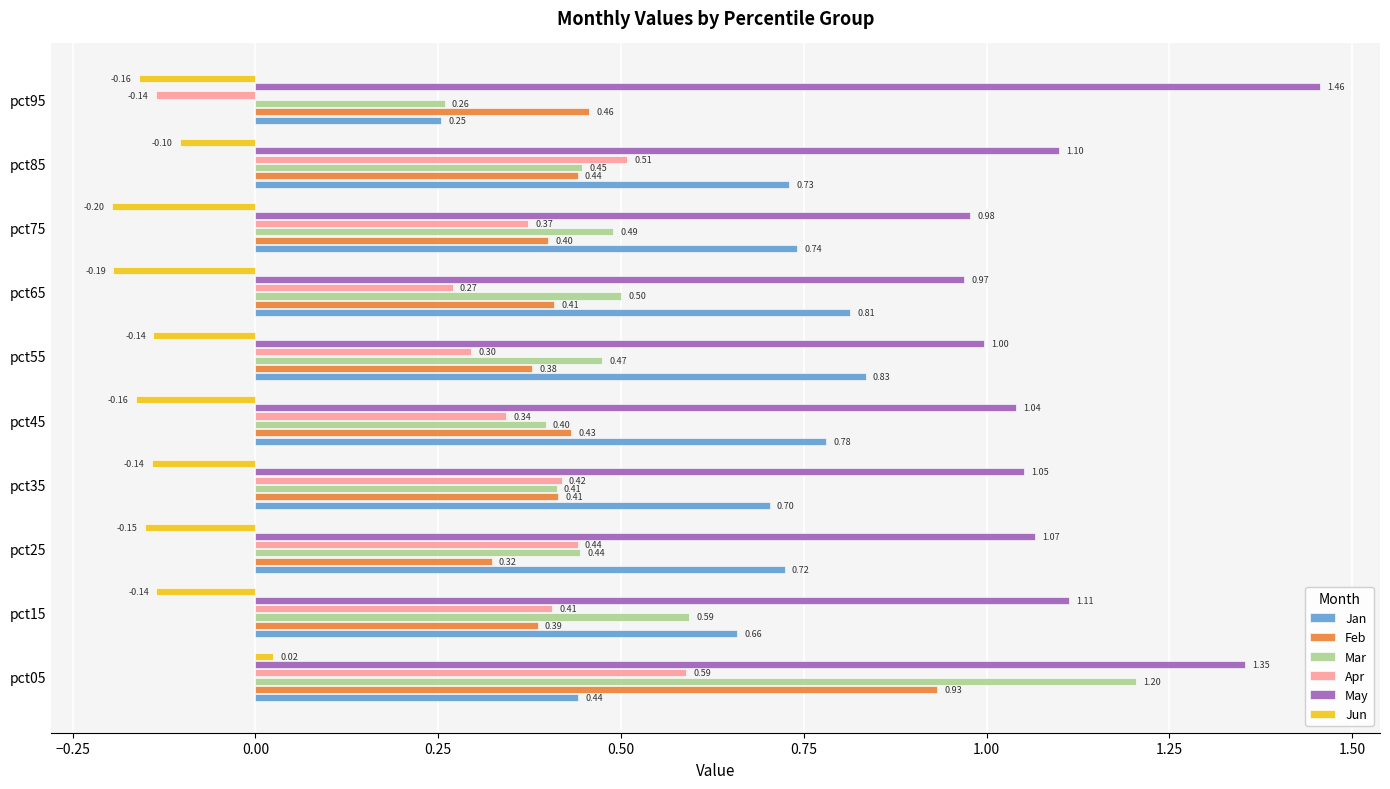

Which series has the largest total across all categories?

May